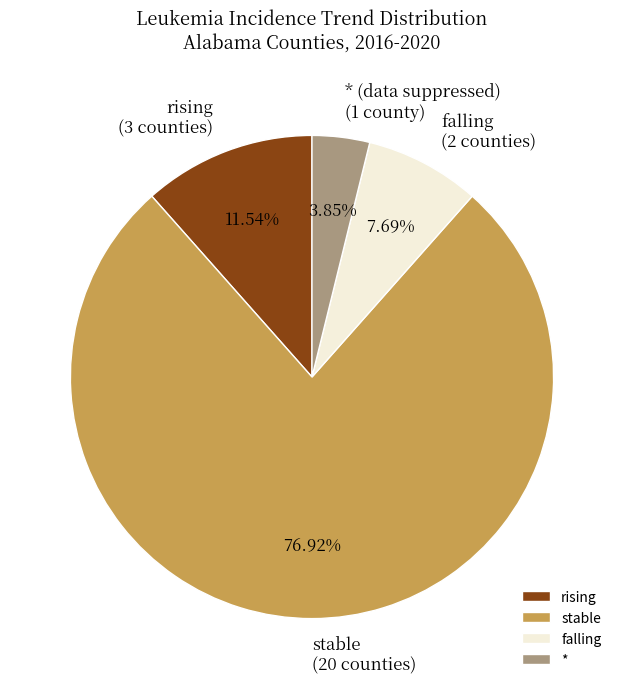

How many slices are in this pie chart?

4